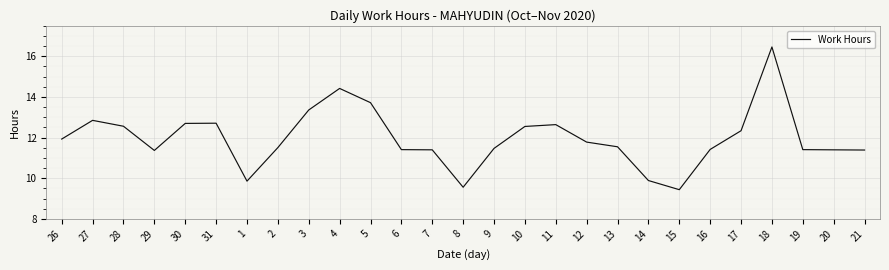

What is the smallest value displayed?

9.4